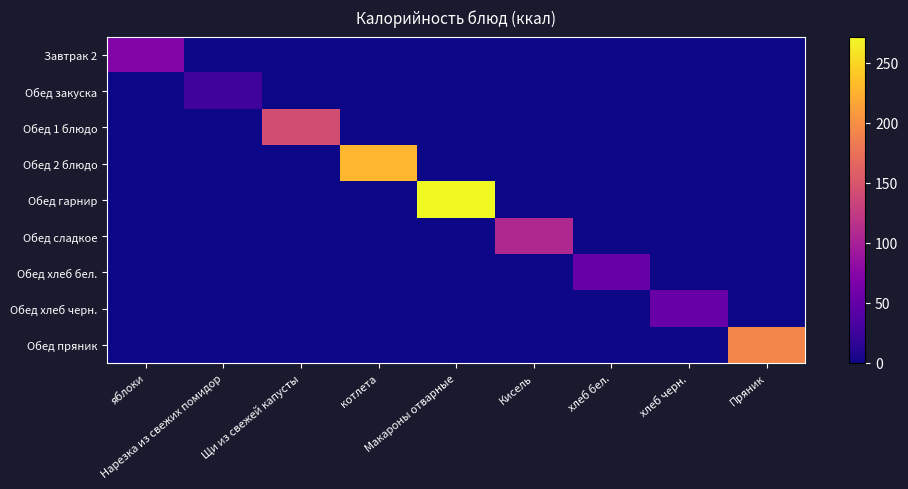

What is the total value across all series at котлета?

228.8